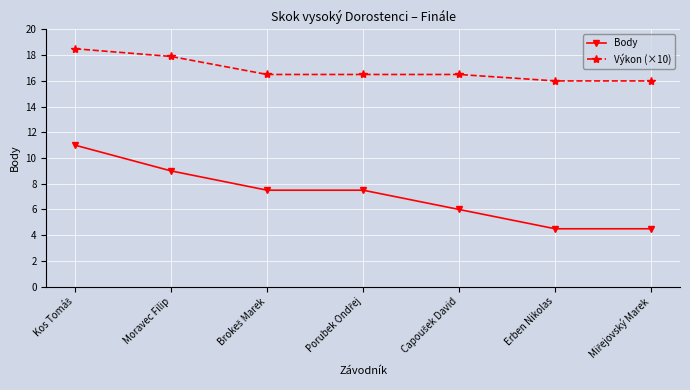

Does the chart have visible grid lines?

Yes